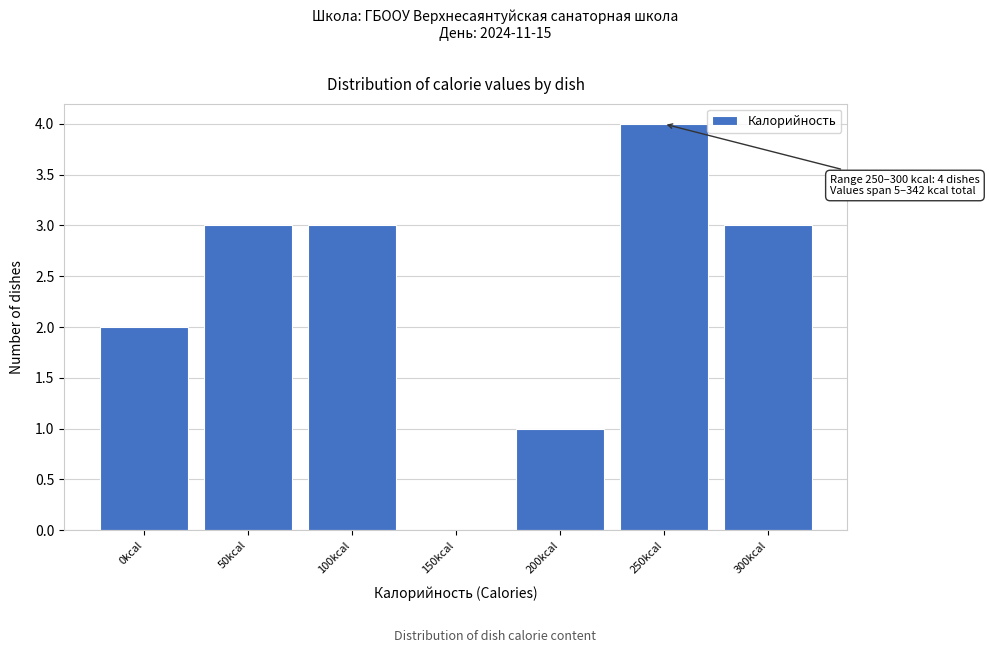

Reading left to right, extract all data points from this chart.

0kcal=2	50kcal=3	100kcal=3	150kcal=0	200kcal=1	250kcal=4	300kcal=3